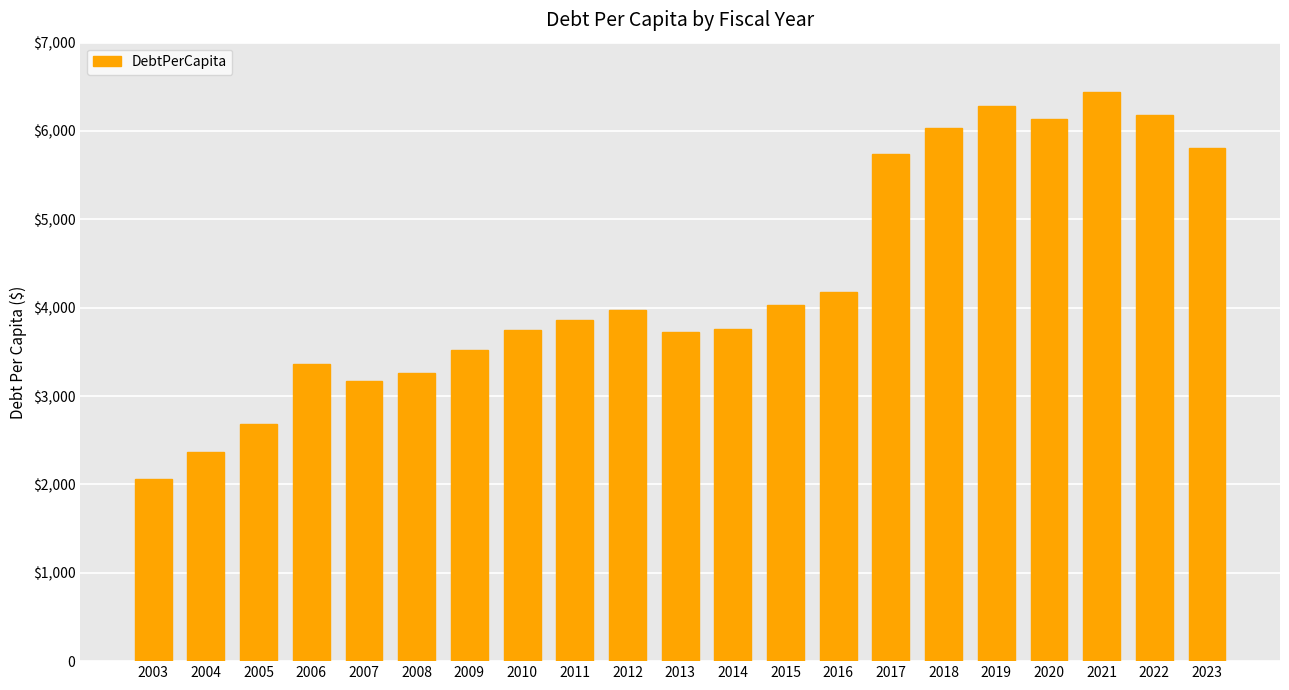

Which label corresponds to the largest value in the chart?

2021